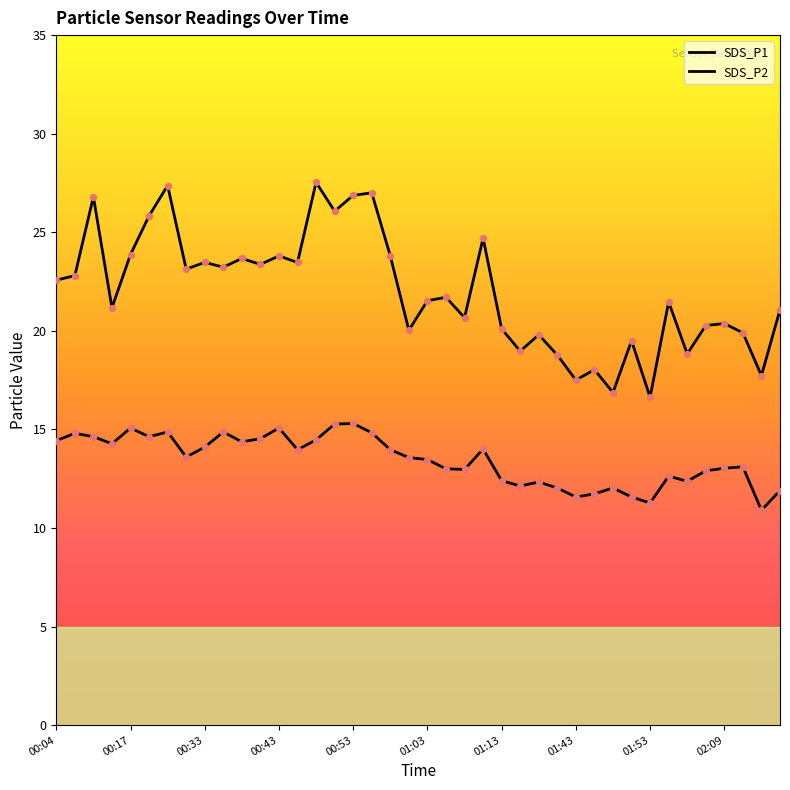

Which series reaches the minimum Y coordinate?

SDS_P2